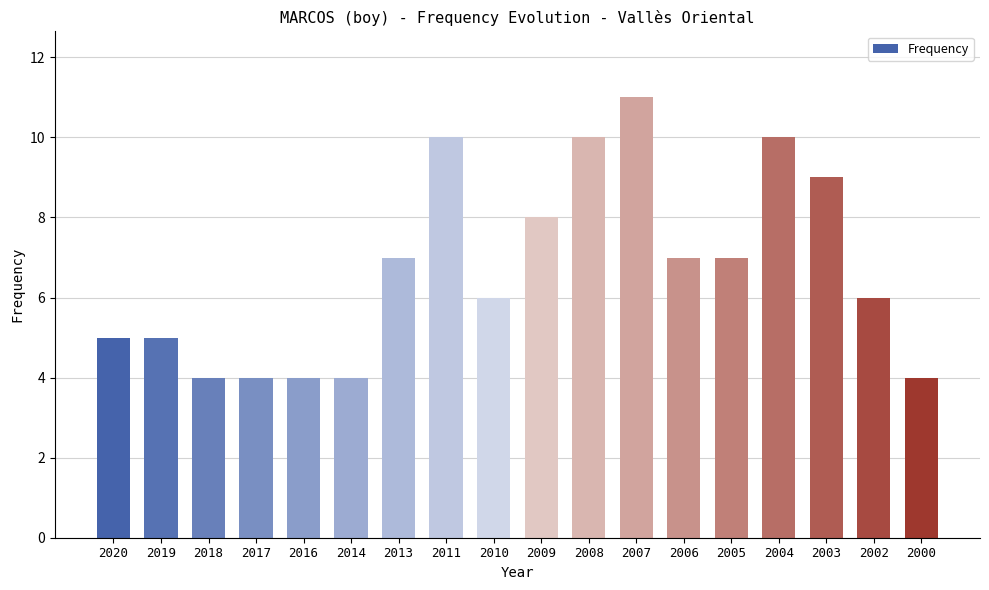

How many bars are there in total?

18